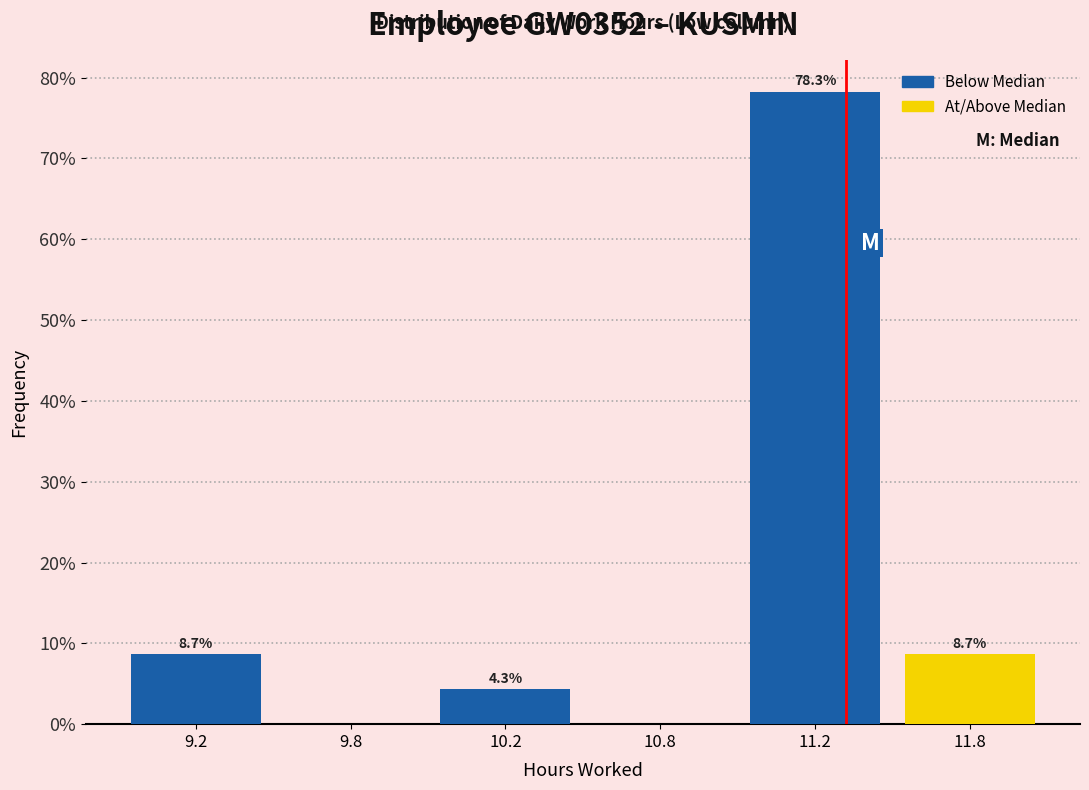

Reading left to right, list all the values displayed in this chart.

9.2=8.7	9.8=0.0	10.2=4.3	10.8=0.0	11.2=78.3	11.8=8.7